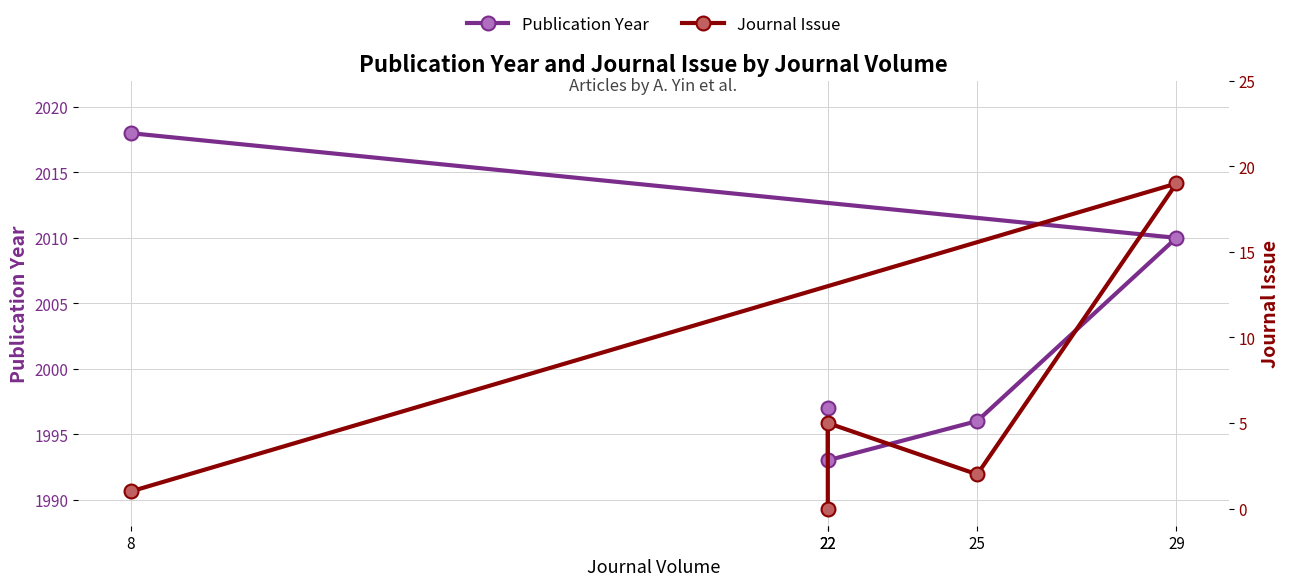

True or false: Publication Year and Journal Issue intersect in this chart.

False